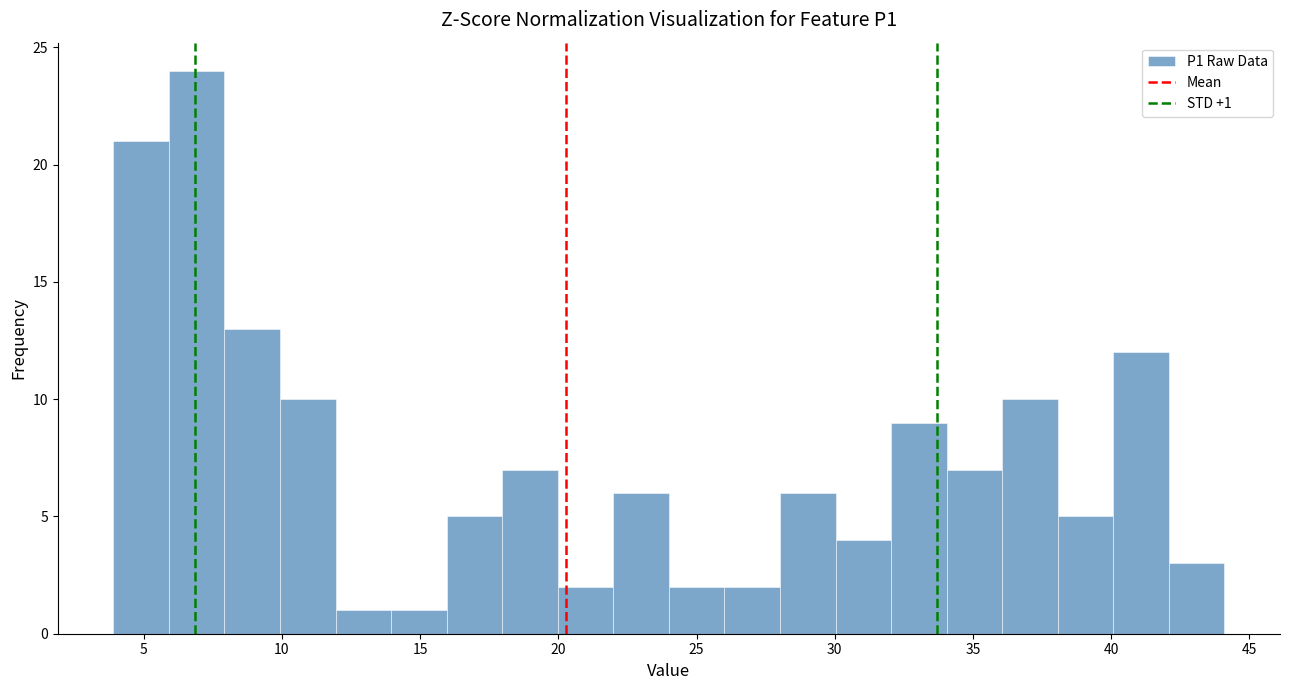

Which range on the x-axis has the tallest bar?

6 to 8